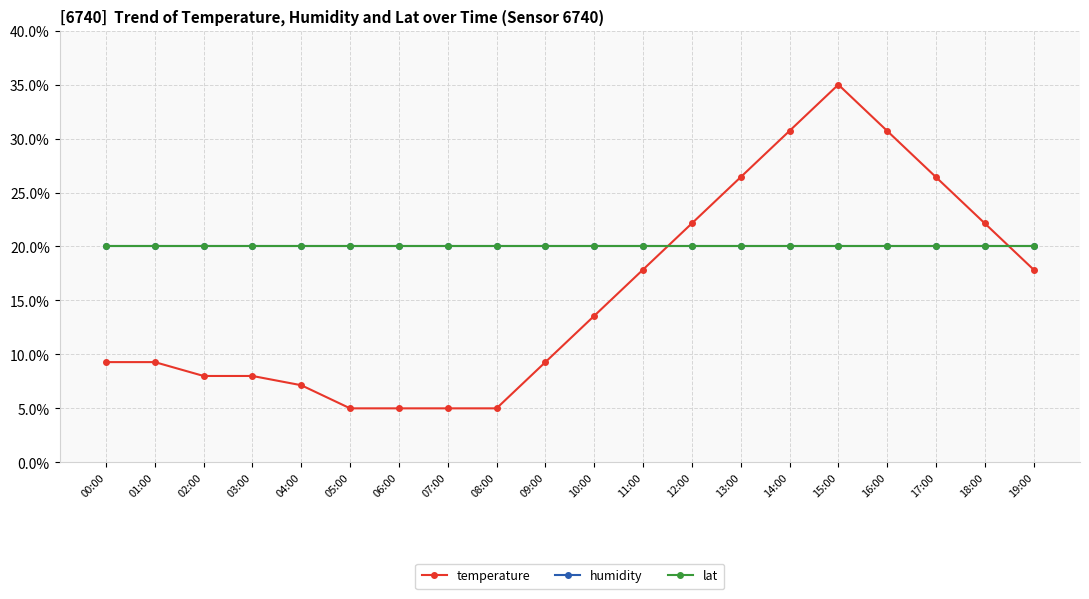

True or false: lat and humidity intersect in this chart.

False